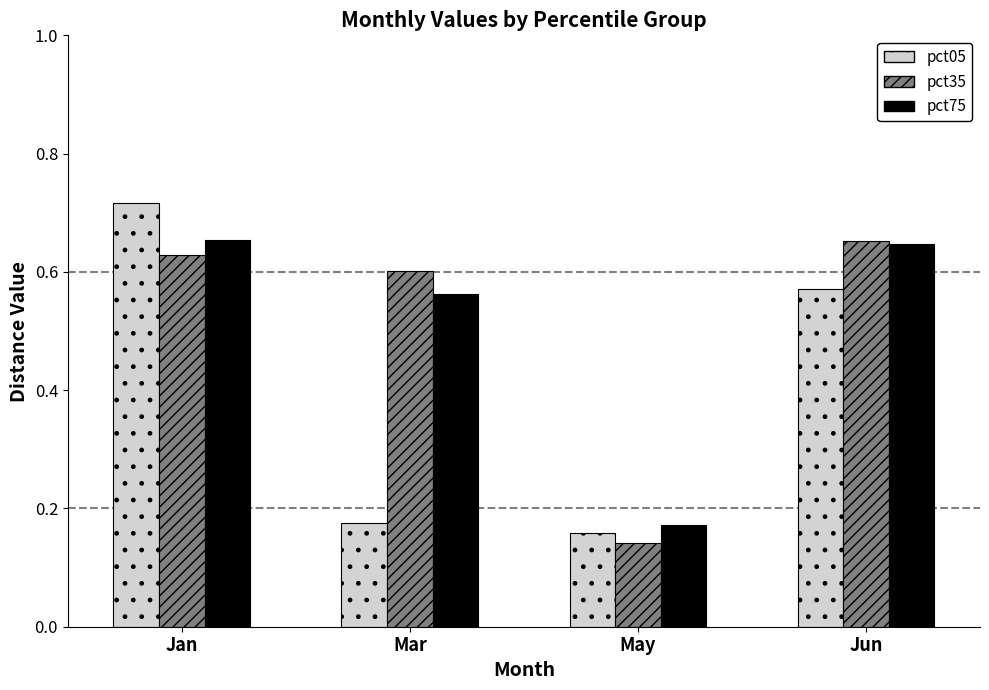

What is the difference between the maximum and second lowest values in the pct05 series?

0.5